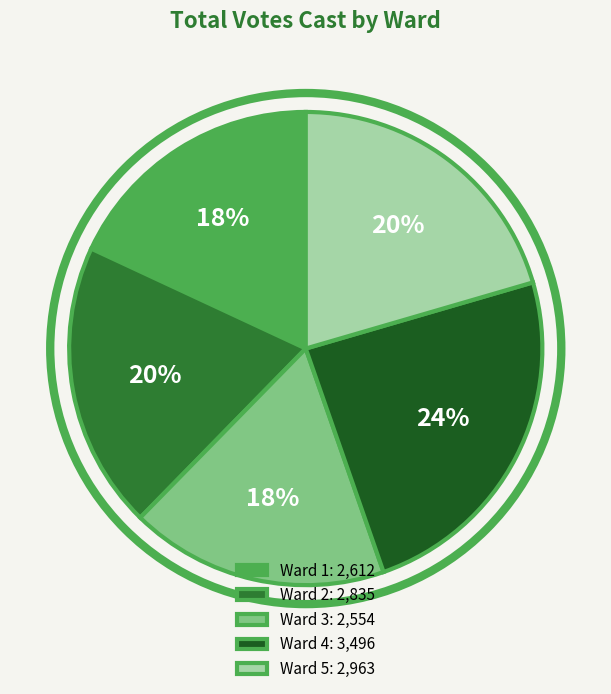

Does any single category account for the majority?

No